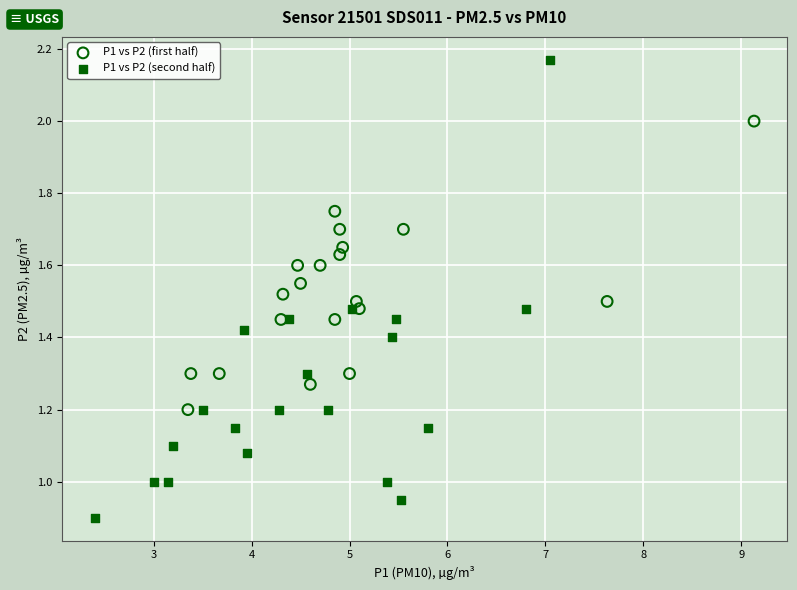

Which series has the largest Y range (max minus min)?

P1 vs P2 (second half)